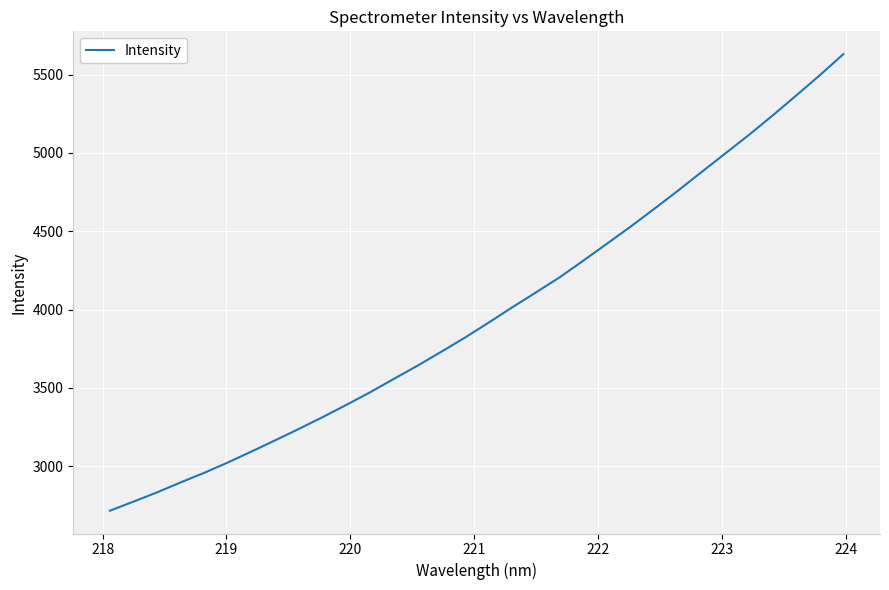

What is the difference between the maximum and minimum values?

2914.9